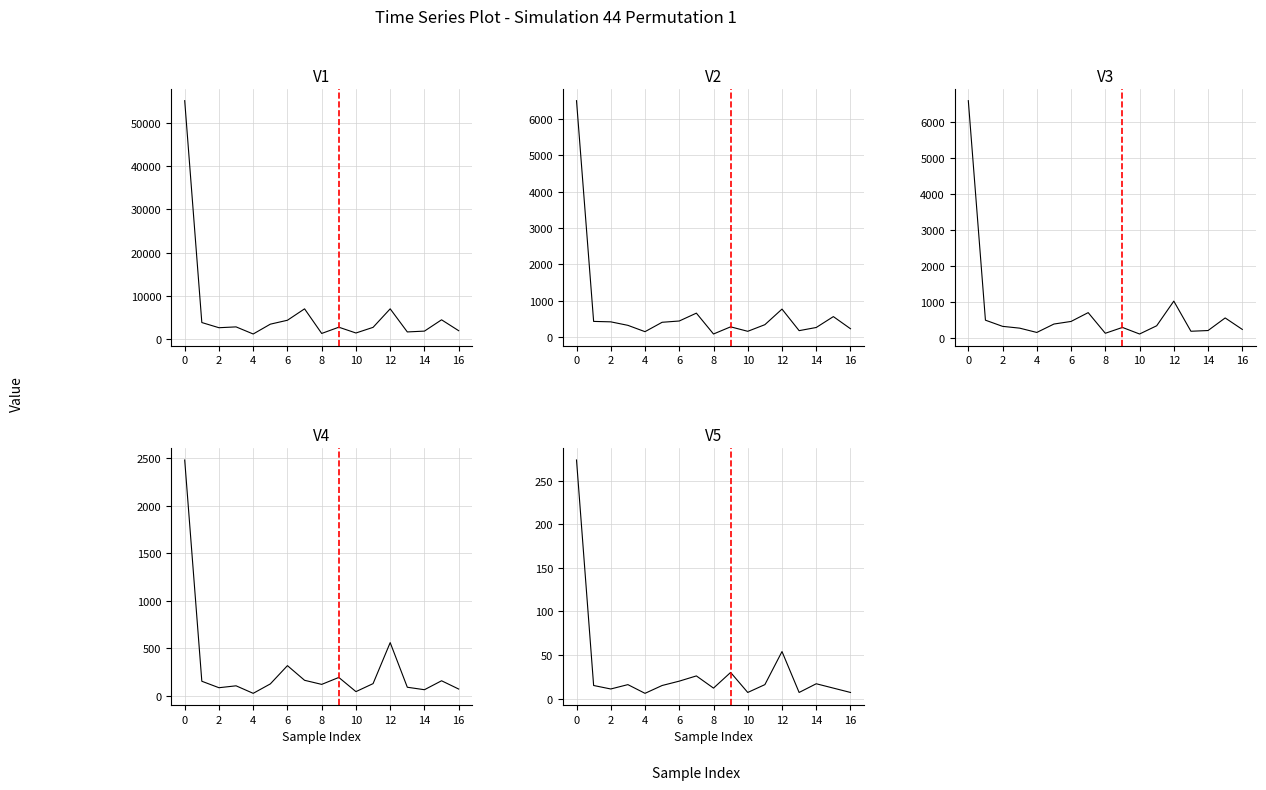

What is the difference between the maximum and minimum values in the Liczba załatwionych wniosków o emerytury pomostowe series?

2452